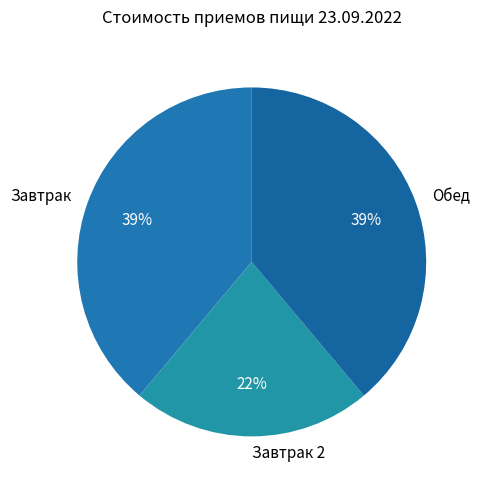

To the nearest percent, what is the combined percentage of Завтрак 2 and Обед?

61%